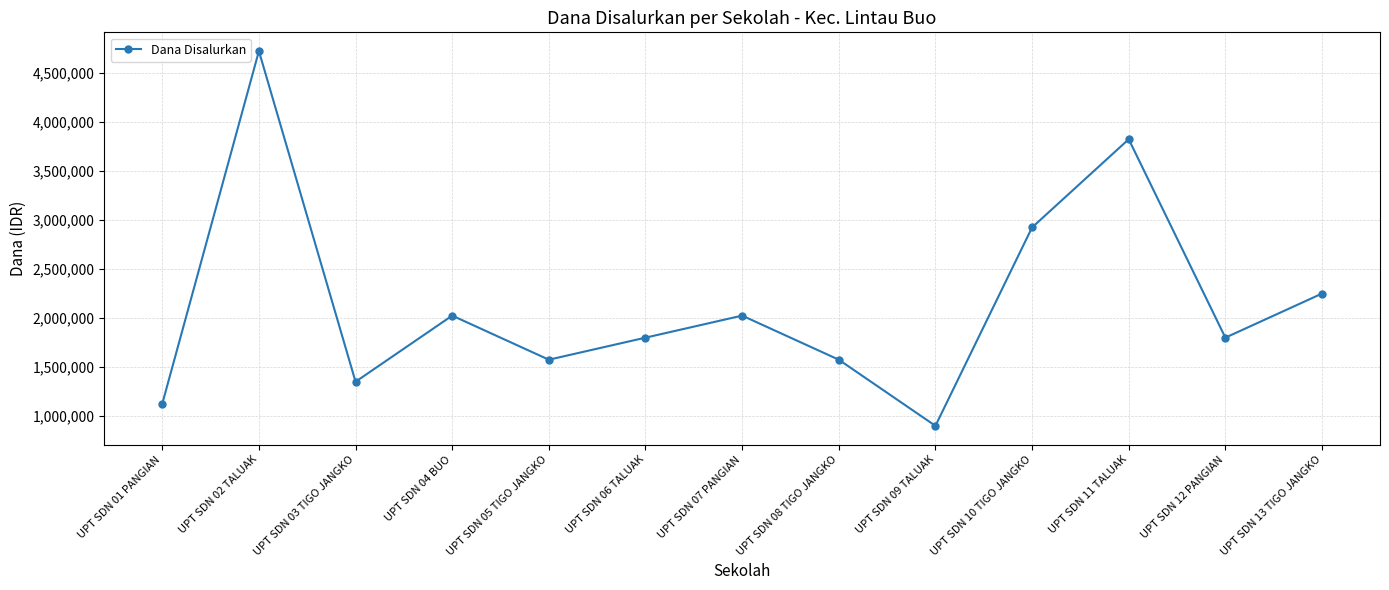

What is the label of the 4th point from the right?

UPT SDN 10 TIGO JANGKO